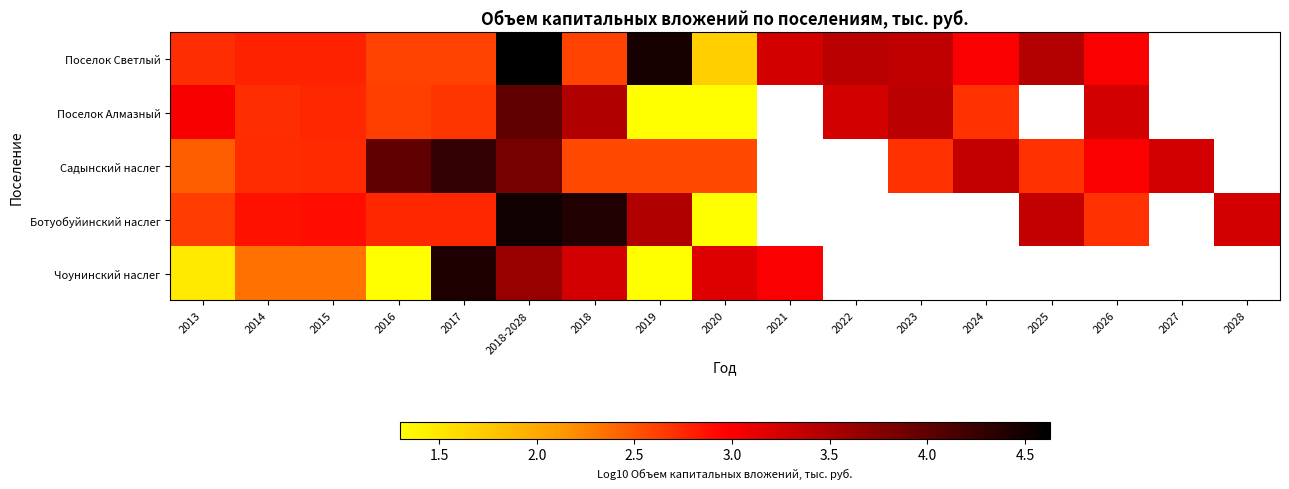

At which label does Садынский наслег first exceed 3?

2016